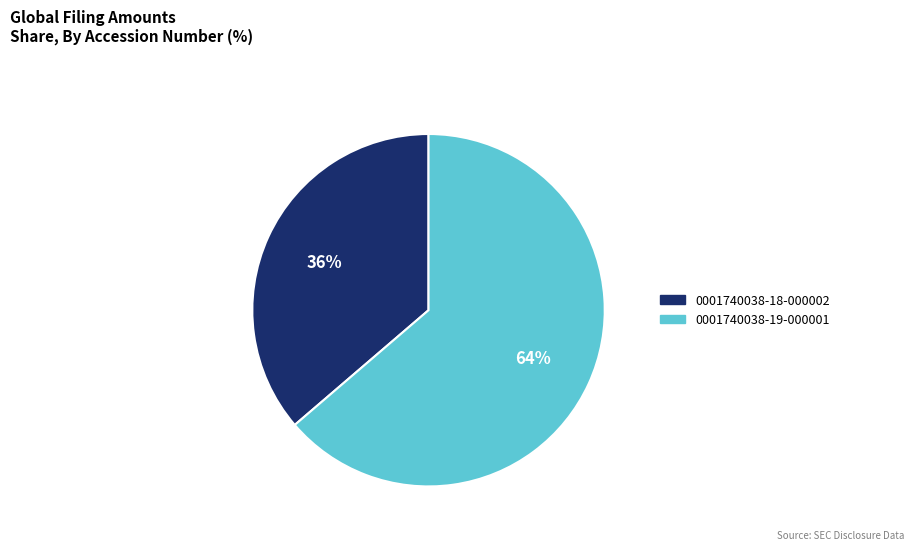

Which slice is the smallest?

0001740038-18-000002